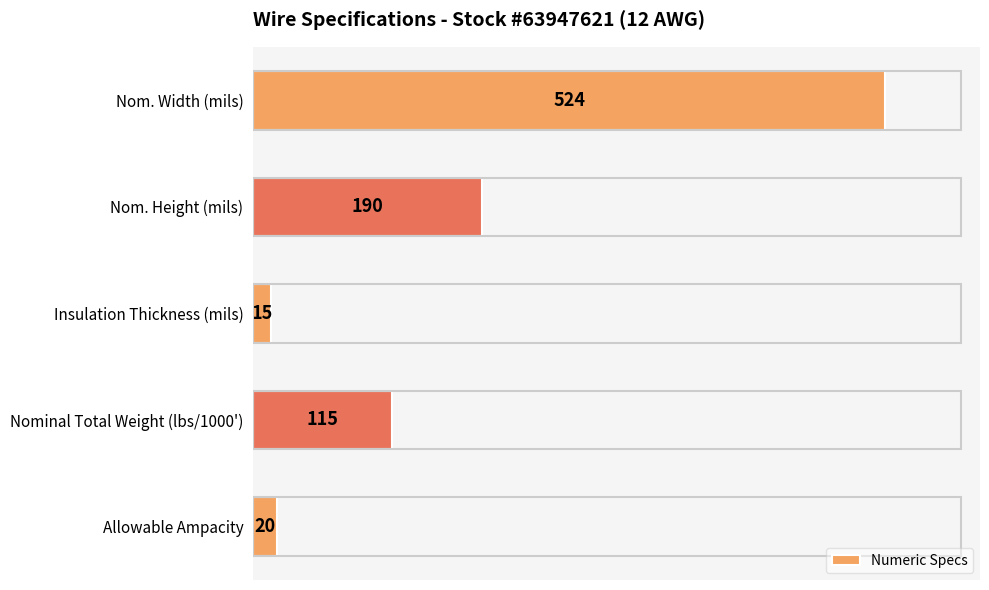

Which category has the lowest value across all series?

Insulation Thickness (mils)